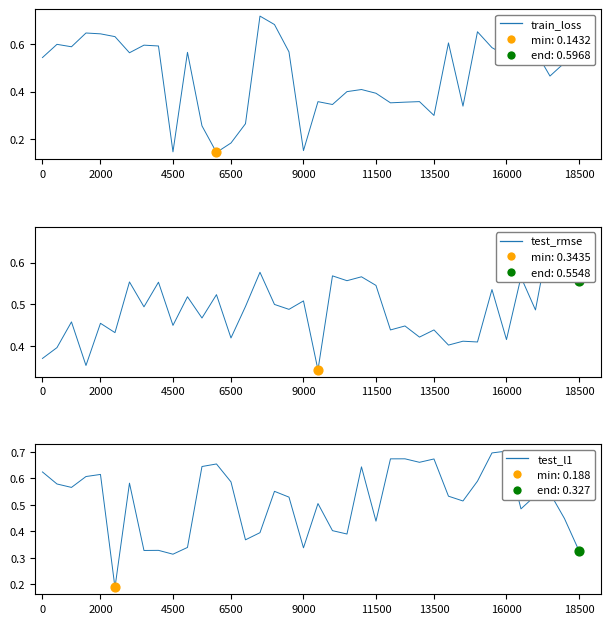

At which category is the sum across all series the highest?

31